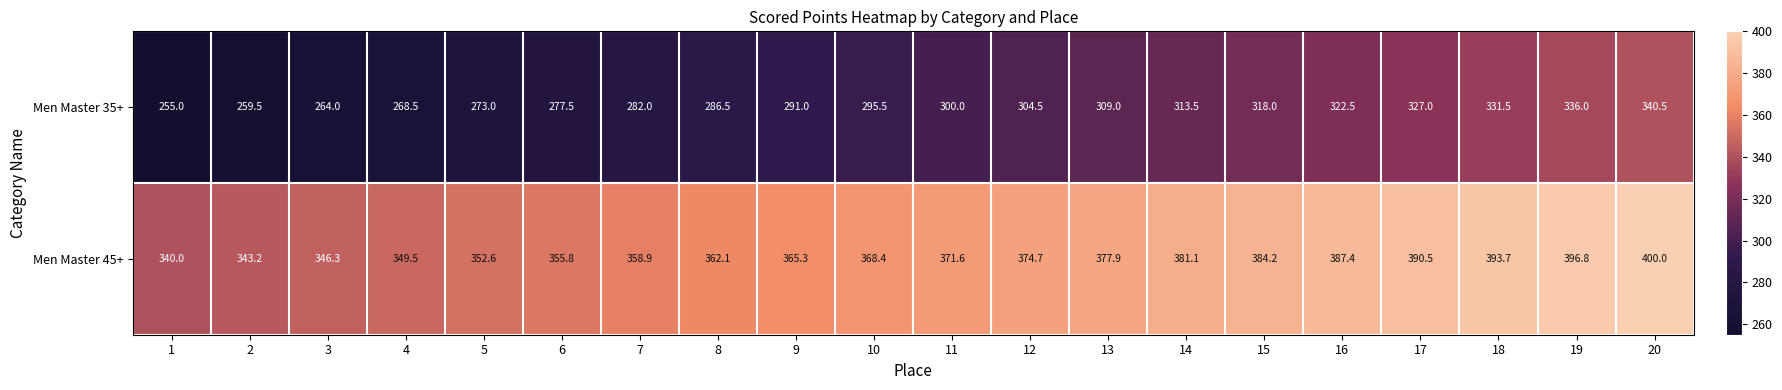

List the series in order of their peak value, highest first.

Men Master 45+, Men Master 35+